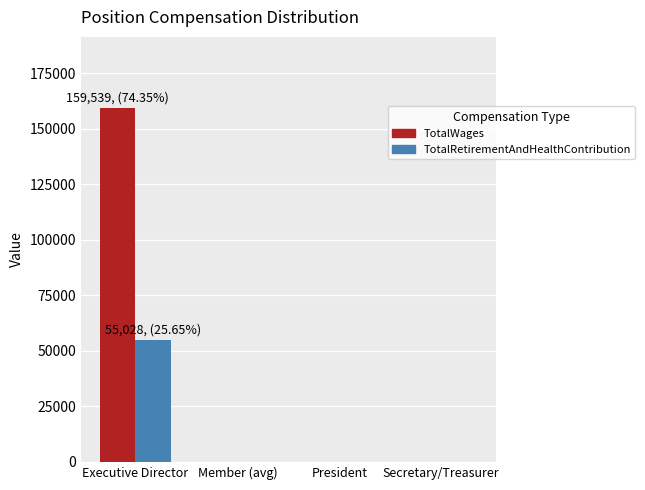

How many categories are shown in the chart?

4